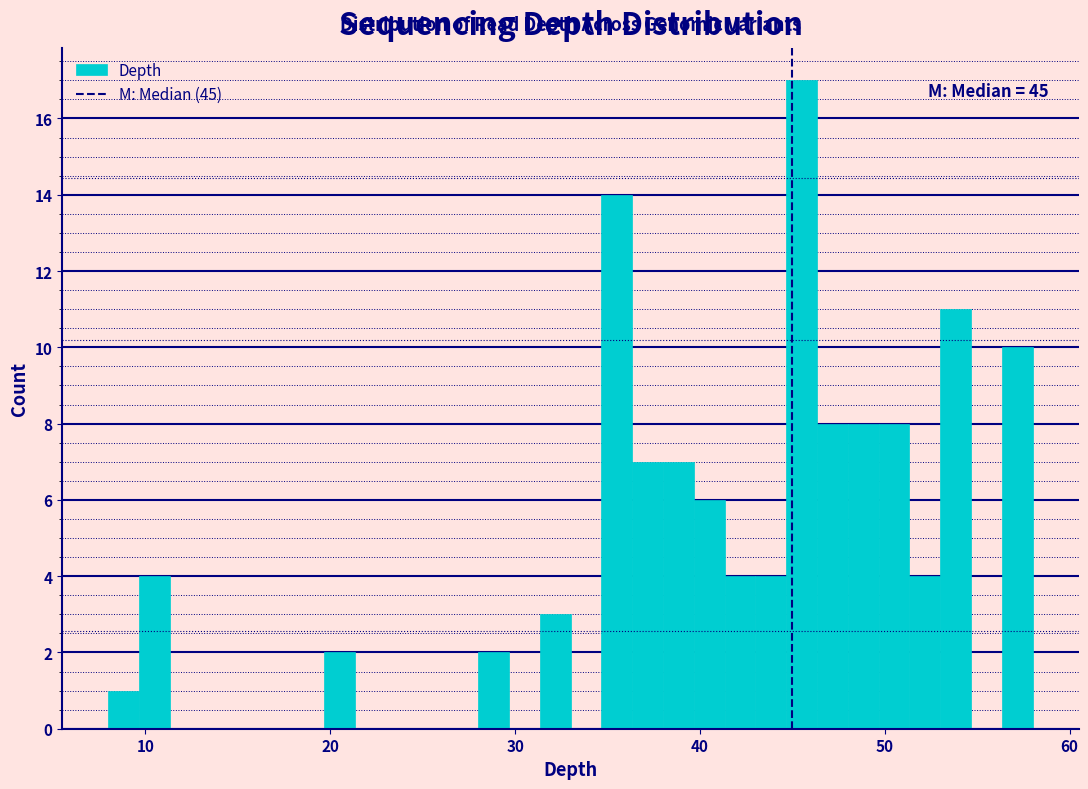

Around what value on the x-axis is the tallest bar? Give the approximate position of its centre, as read against the axis.

46